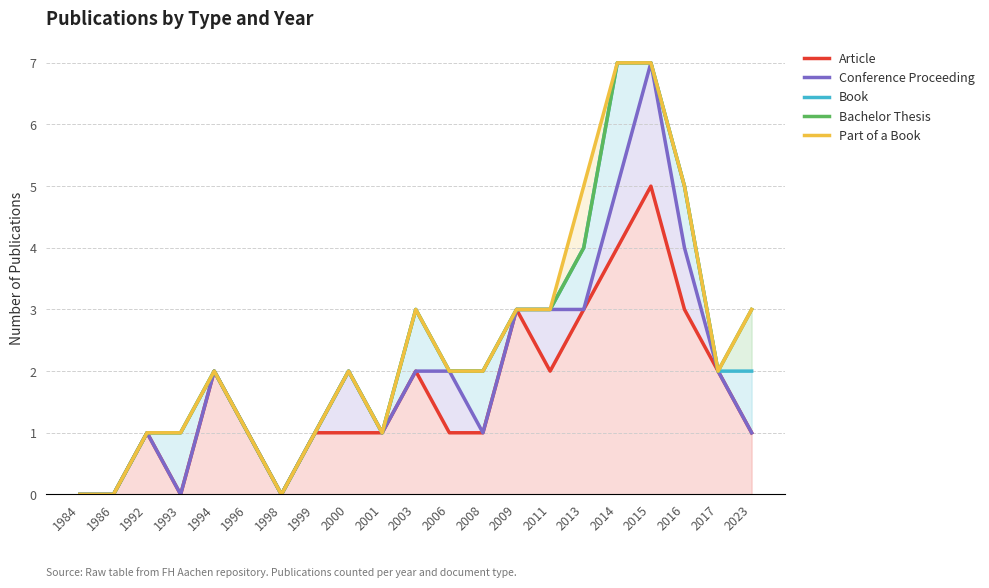

At which label does Conference Proceeding reach its peak?

2015